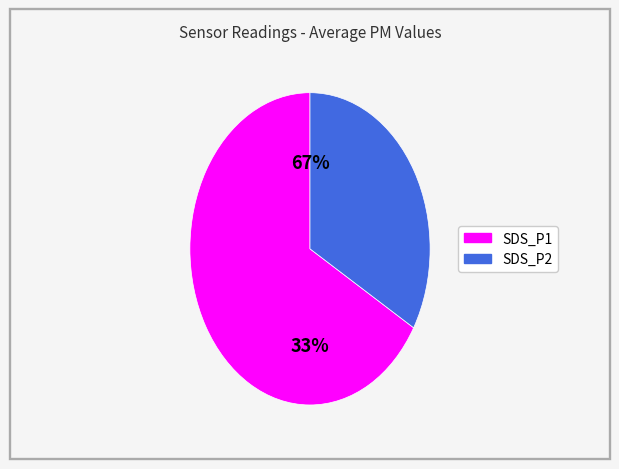

Approximately how many times larger is the value at SDS_P1 compared to SDS_P2?

2.0